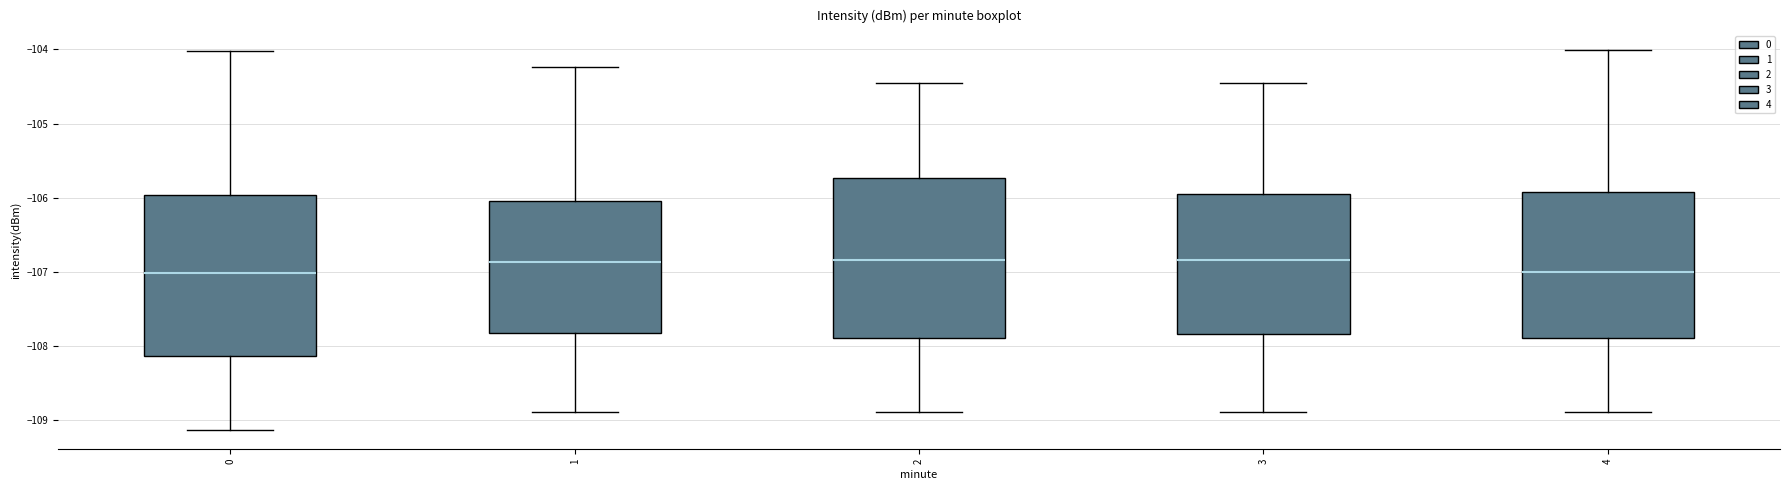

Reading left to right, read every box against the y-axis: the position of its median line, the range the box covers, and the ends of its whiskers. The values are not printed on the chart, so give them approximately, as read against the axis.

0: median -107.0, box -108.1 to -106.0, whiskers -109.1 to -104.0
1: median -106.9, box -107.8 to -106.0, whiskers -108.9 to -104.2
2: median -106.8, box -107.9 to -105.7, whiskers -108.9 to -104.5
3: median -106.8, box -107.8 to -106.0, whiskers -108.9 to -104.5
4: median -107.0, box -107.9 to -105.9, whiskers -108.9 to -104.0